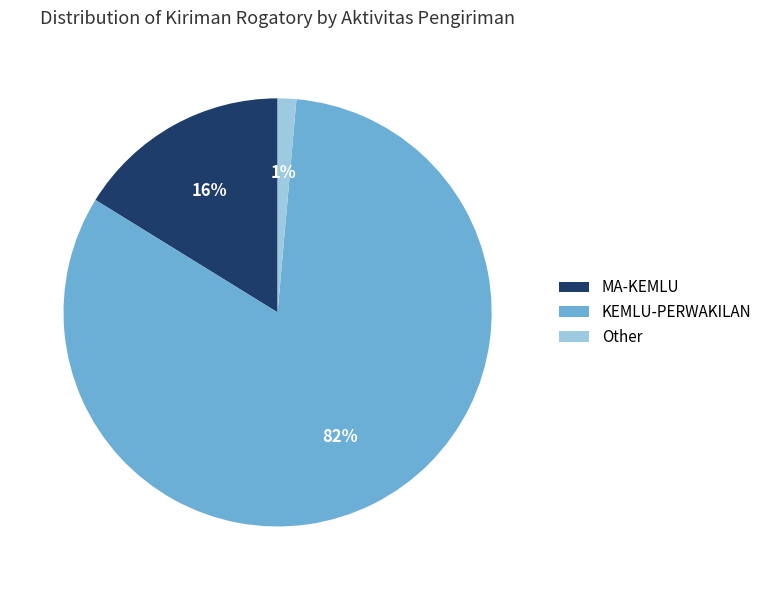

Which slice represents more than half of the pie?

KEMLU-PERWAKILAN